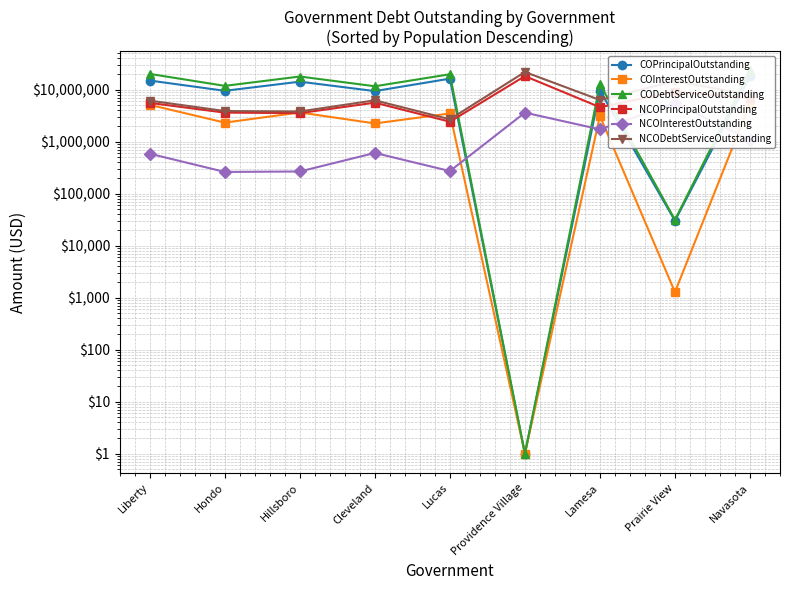

Is the value of NCOInterestOutstanding at Providence Village greater than the value of COInterestOutstanding at Hillsboro?

No